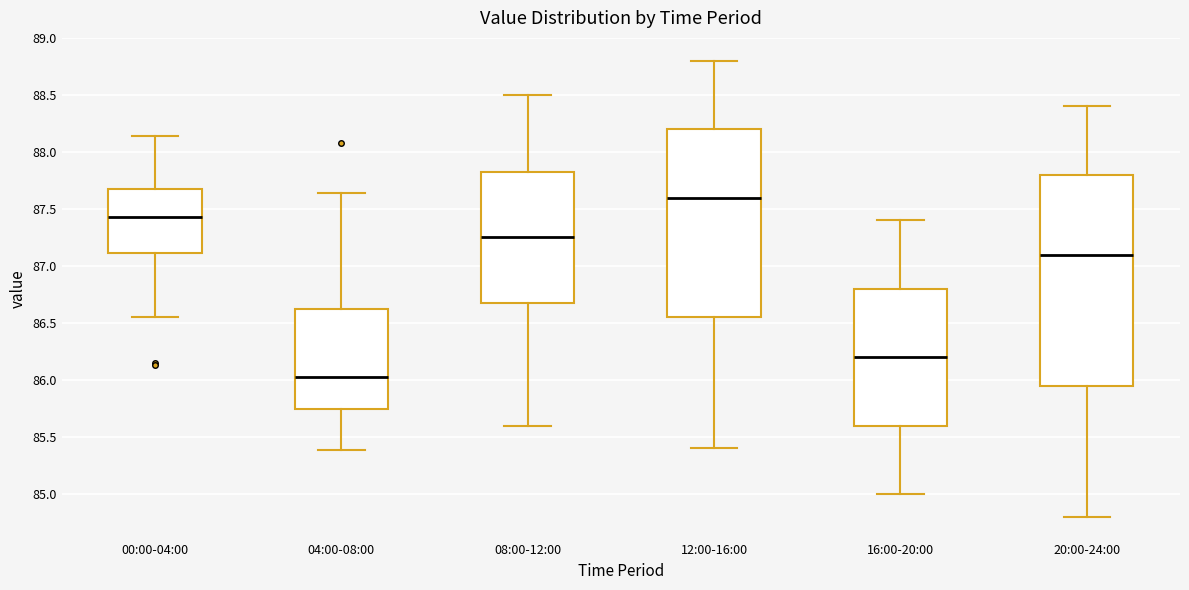

Where is the lower edge of the box for 16:00-20:00 on the y-axis? The values are not printed on the chart, so give them approximately, as read against the axis.

85.60